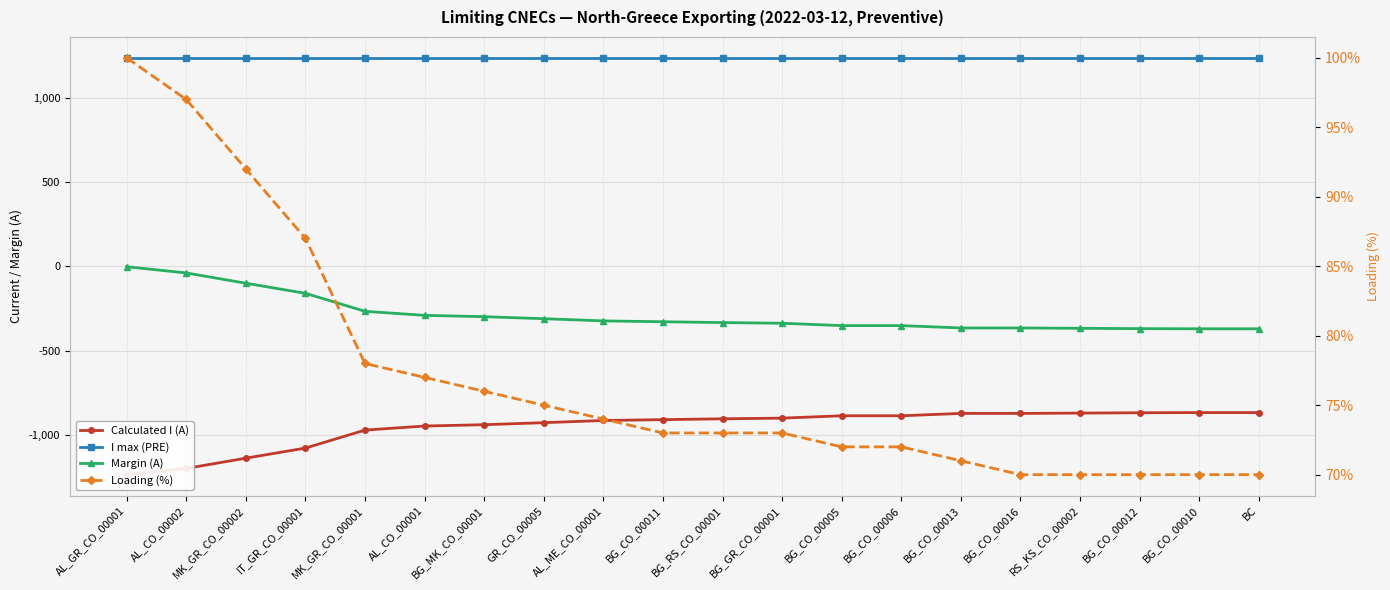

Reading left to right, list all the values displayed in this chart.

Calculated I (A): AL_GR_CO_00001=-1238	AL_CO_00002=-1201	MK_GR_CO_00002=-1140	IT_GR_CO_00001=-1080	MK_GR_CO_00001=-973	AL_CO_00001=-949	BG_MK_CO_00001=-941	GR_CO_00005=-929	AL_ME_CO_00001=-916	BG_CO_00011=-911	BG_RS_CO_00001=-906	BG_GR_CO_00001=-902	BG_CO_00005=-888	BG_CO_00006=-888	BG_CO_00013=-874	BG_CO_00016=-874	RS_KS_CO_00002=-872	BG_CO_00012=-870	BG_CO_00010=-869	BC=-869
I max (PRE): AL_GR_CO_00001=1240	AL_CO_00002=1240	MK_GR_CO_00002=1240	IT_GR_CO_00001=1240	MK_GR_CO_00001=1240	AL_CO_00001=1240	BG_MK_CO_00001=1240	GR_CO_00005=1240	AL_ME_CO_00001=1240	BG_CO_00011=1240	BG_RS_CO_00001=1240	BG_GR_CO_00001=1240	BG_CO_00005=1240	BG_CO_00006=1240	BG_CO_00013=1240	BG_CO_00016=1240	RS_KS_CO_00002=1240	BG_CO_00012=1240	BG_CO_00010=1240	BC=1240
Margin (A): AL_GR_CO_00001=-2	AL_CO_00002=-39	MK_GR_CO_00002=-100	IT_GR_CO_00001=-160	MK_GR_CO_00001=-267	AL_CO_00001=-291	BG_MK_CO_00001=-299	GR_CO_00005=-311	AL_ME_CO_00001=-324	BG_CO_00011=-329	BG_RS_CO_00001=-334	BG_GR_CO_00001=-338	BG_CO_00005=-352	BG_CO_00006=-352	BG_CO_00013=-366	BG_CO_00016=-366	RS_KS_CO_00002=-368	BG_CO_00012=-370	BG_CO_00010=-371	BC=-371
Loading (%): AL_GR_CO_00001=100	AL_CO_00002=97	MK_GR_CO_00002=92	IT_GR_CO_00001=87	MK_GR_CO_00001=78	AL_CO_00001=77	BG_MK_CO_00001=76	GR_CO_00005=75	AL_ME_CO_00001=74	BG_CO_00011=73	BG_RS_CO_00001=73	BG_GR_CO_00001=73	BG_CO_00005=72	BG_CO_00006=72	BG_CO_00013=71	BG_CO_00016=70	RS_KS_CO_00002=70	BG_CO_00012=70	BG_CO_00010=70	BC=70